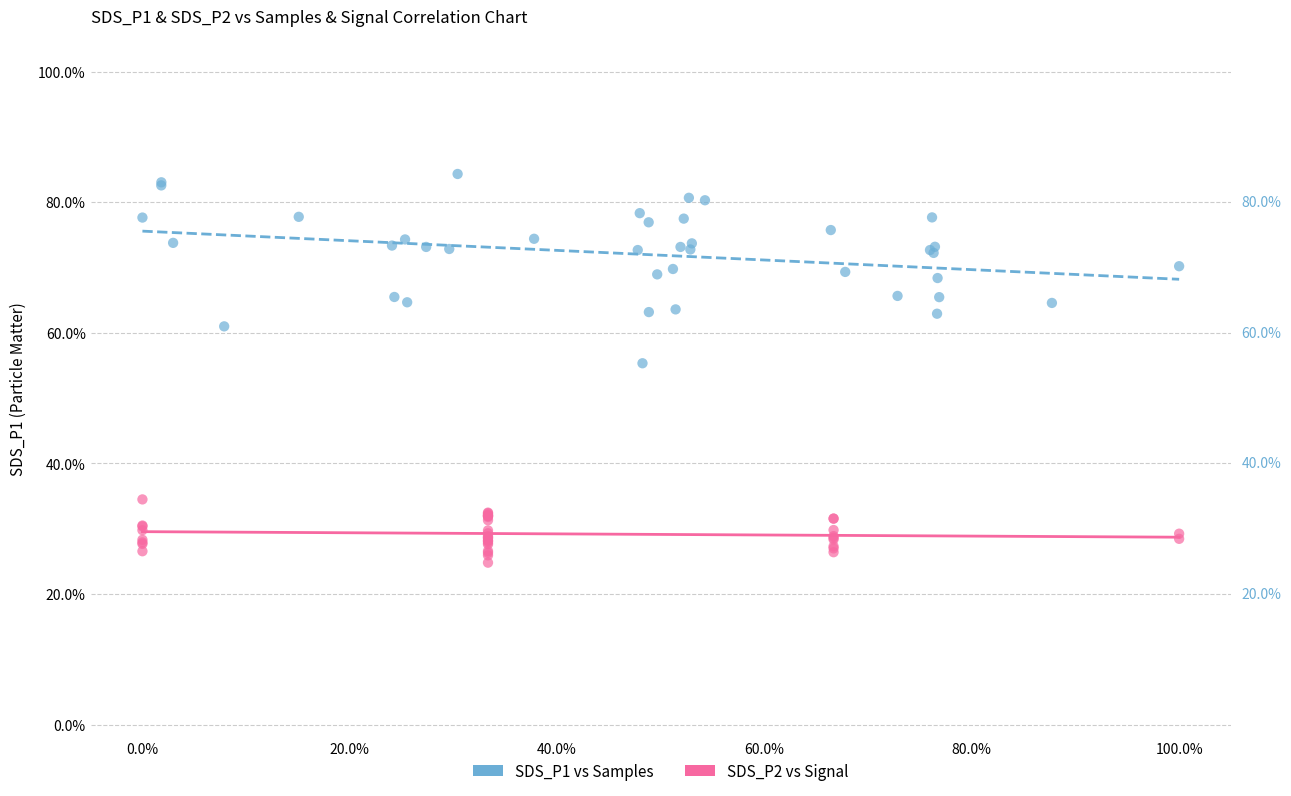

What are all the series names shown in the legend?

SDS_P1 vs Samples, SDS_P2 vs Signal